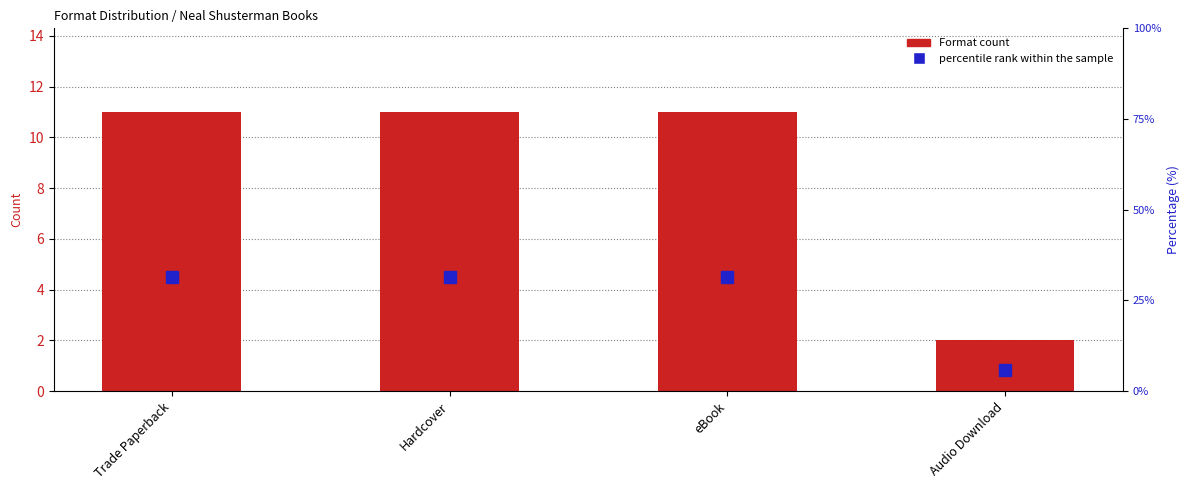

The percentile rank within the sample series shows 31.4 at eBook. True or false?

True